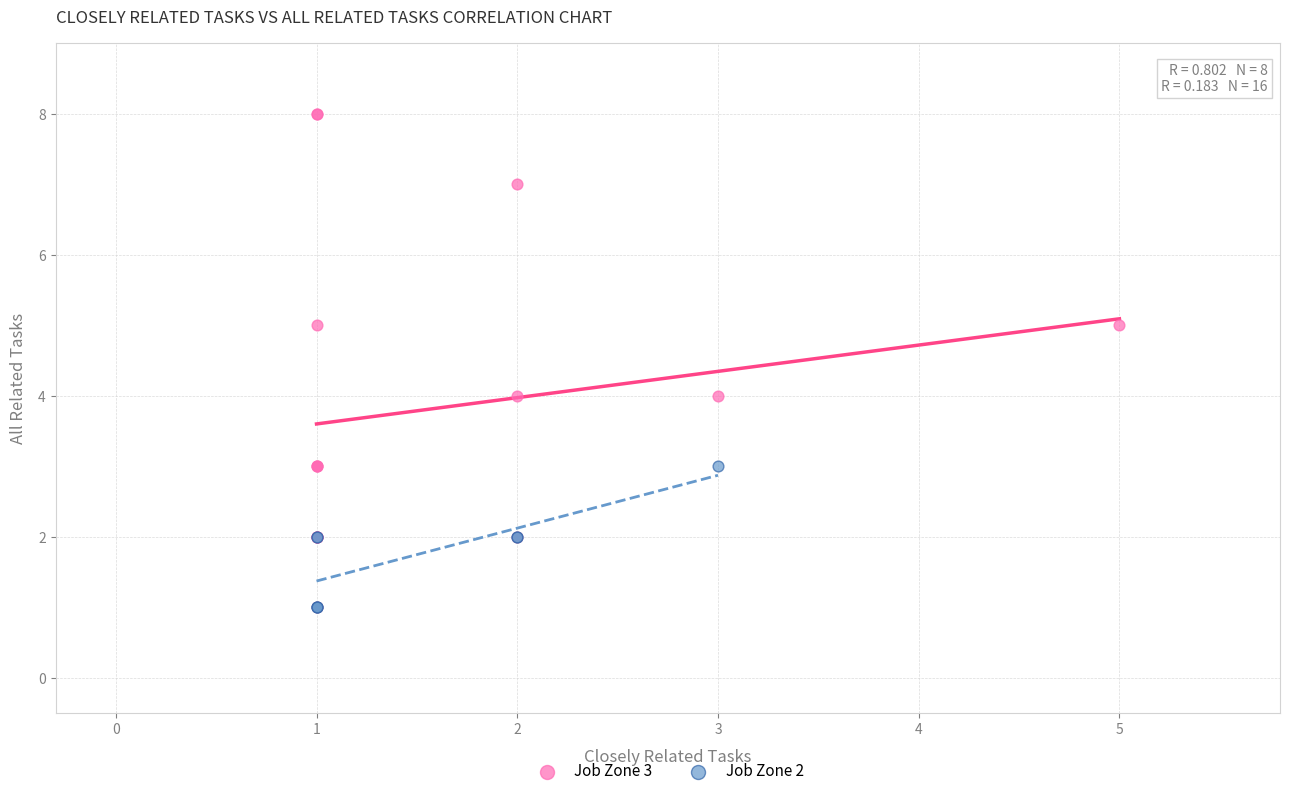

Which series has the widest spread of Y values?

Job Zone 3